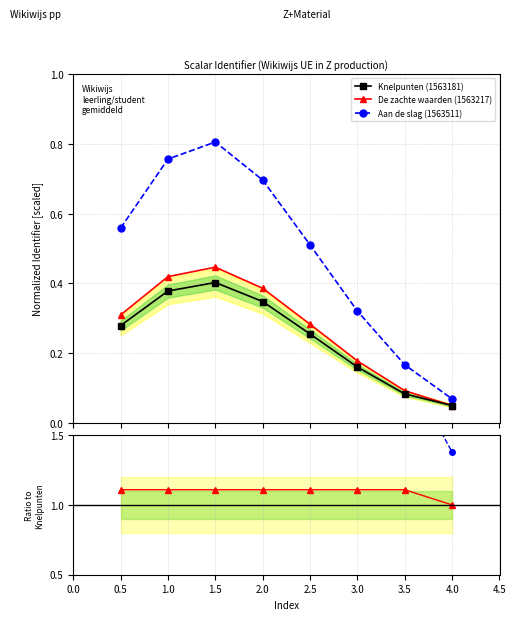

What is the sum of all Knelpunten (1563181) values?

2.0